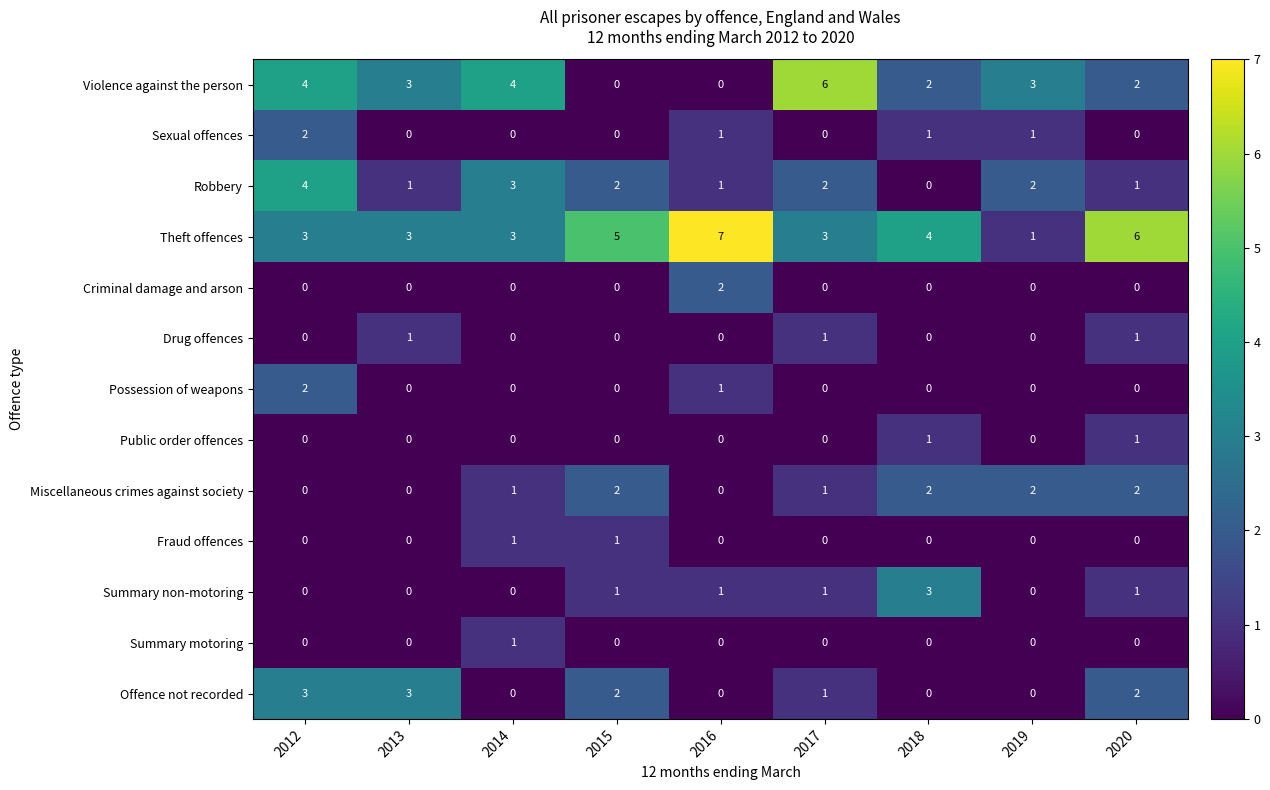

The value of Theft offences at 2017 is 4. True or false?

False